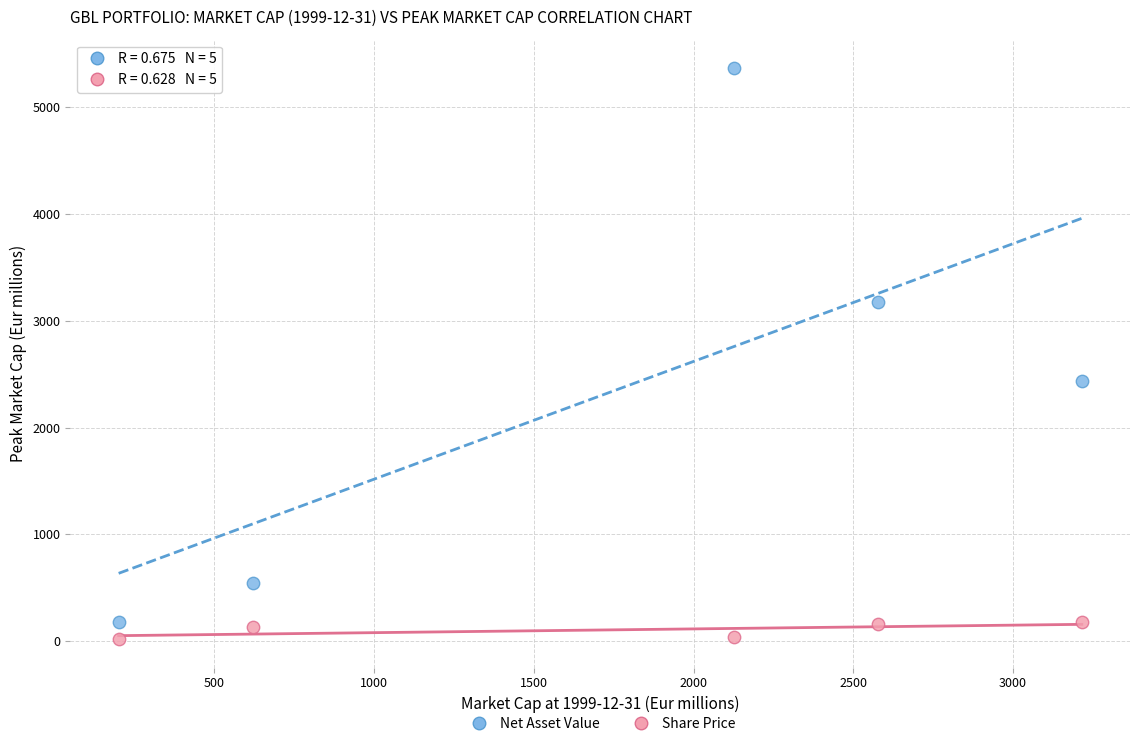

Across all data points, what is the average Y value?

1224.0